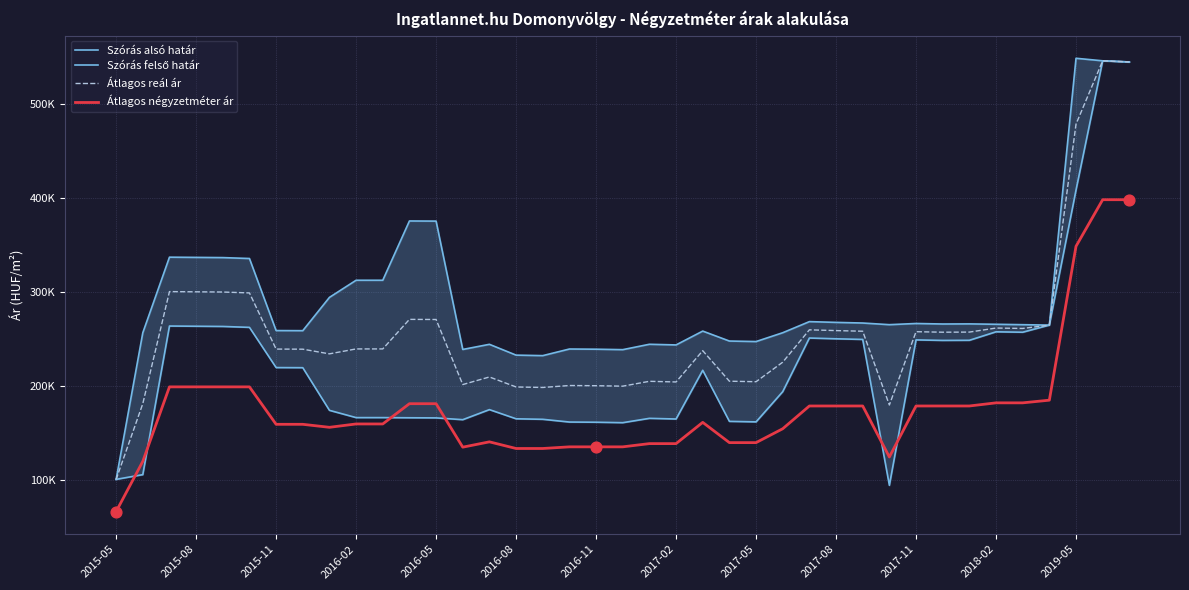

Which series has the largest Y range (max minus min)?

Szórás alsó határ